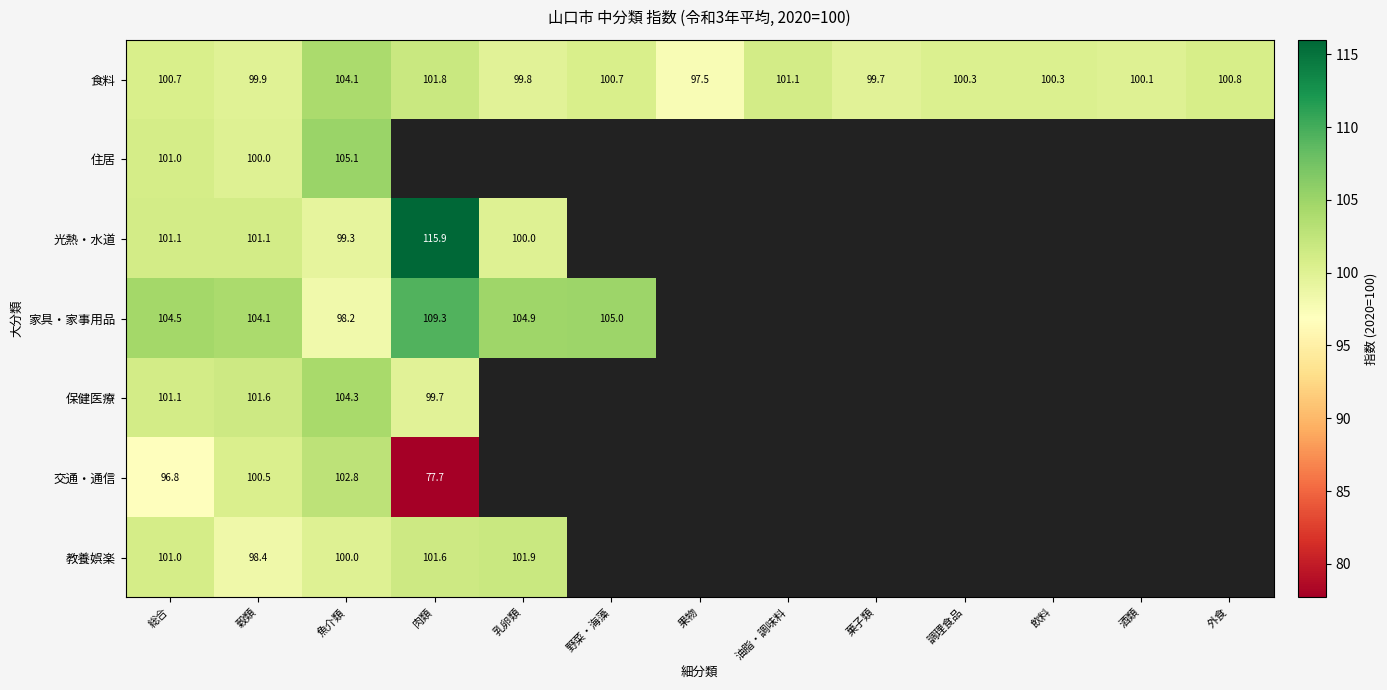

Is the value of 食料 at 調理食品 greater than the value of 光熱・水道 at 肉類?

No